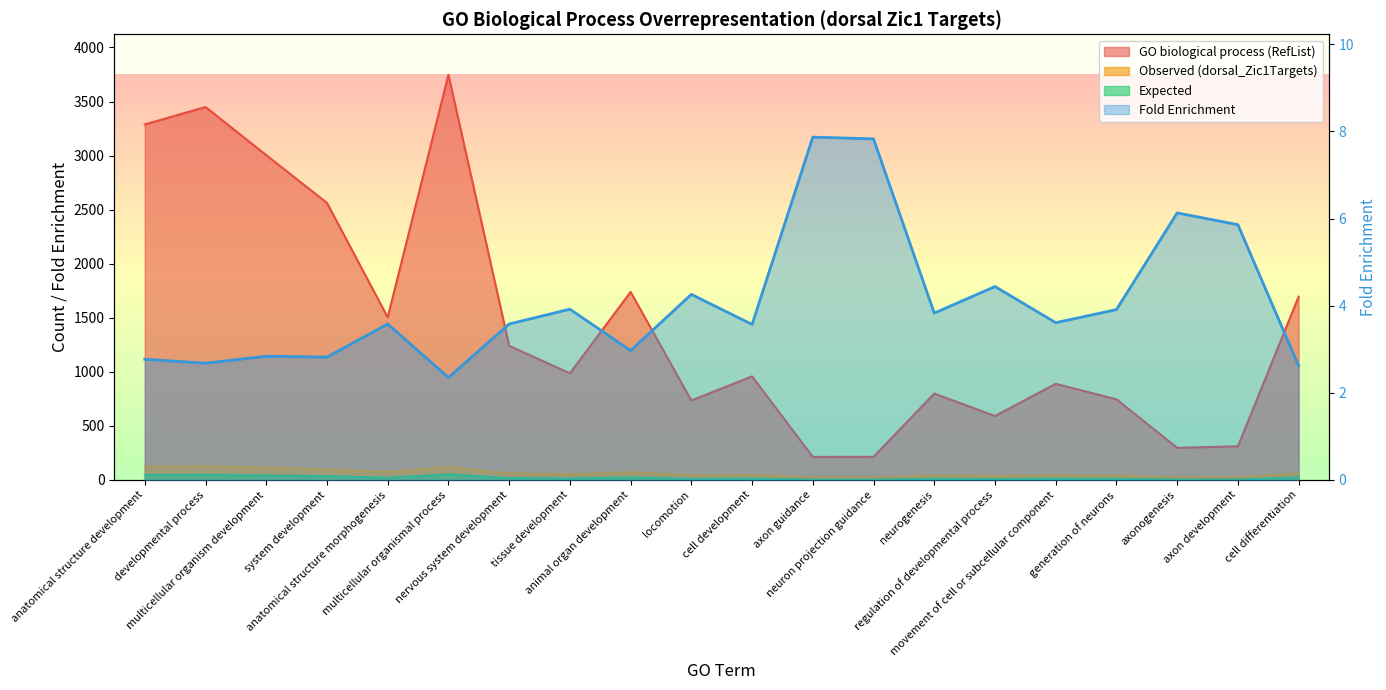

The Observed (dorsal_Zic1Targets) series shows 26.6 at neurogenesis. True or false?

False